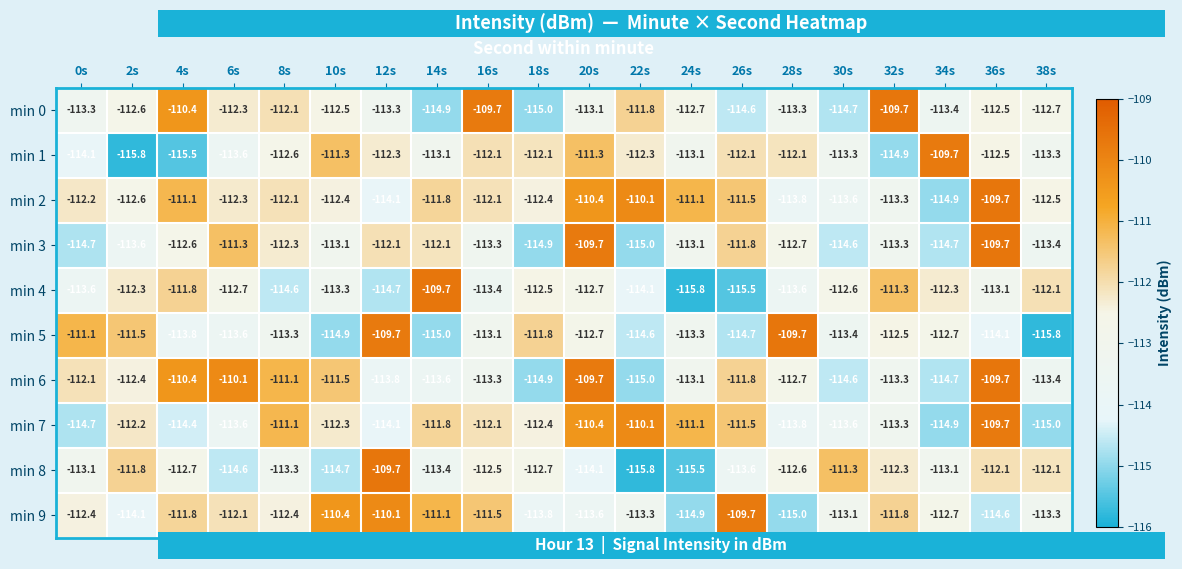

Between 6s and 24s, which series saw the biggest shift?

min 4